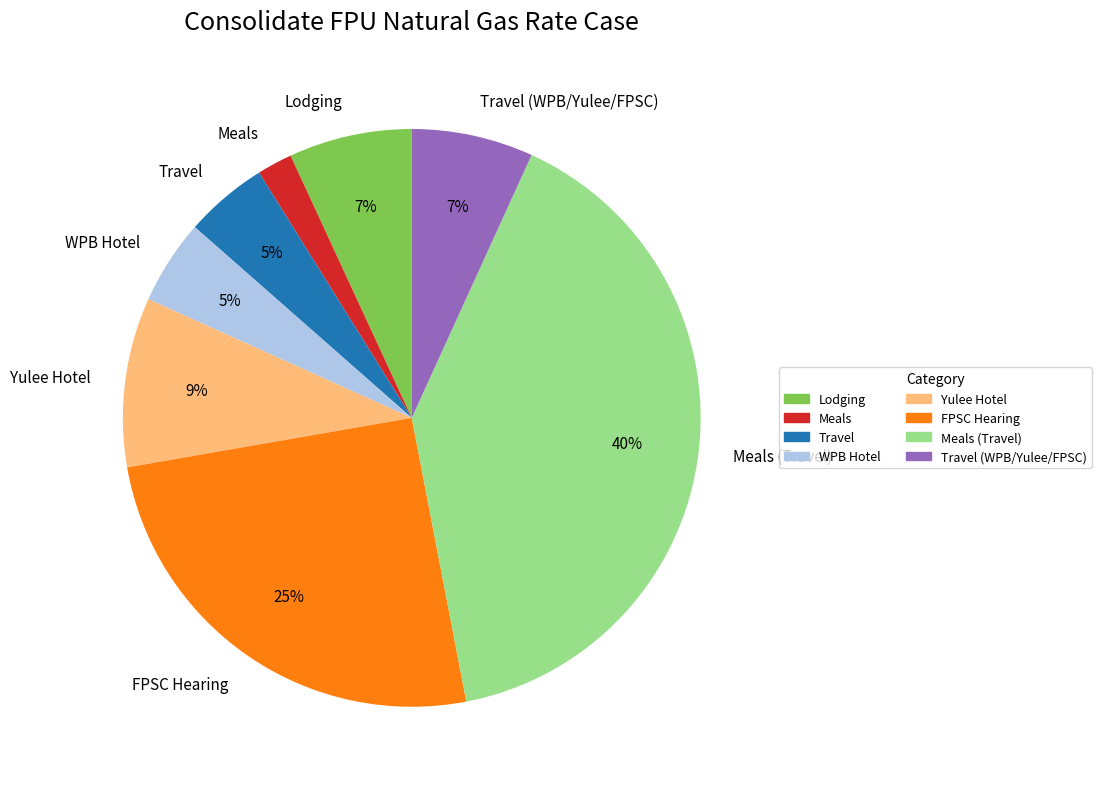

To the nearest percent, what portion does Meals represent?

2%